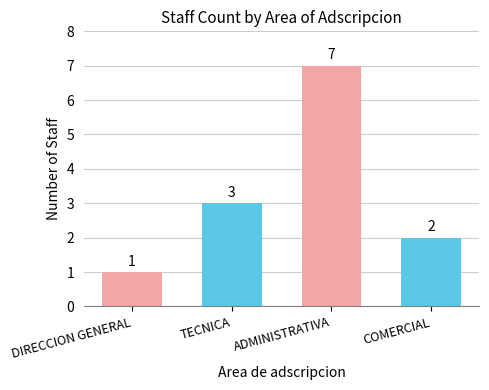

Rank the categories by value from lowest to highest.

DIRECCION GENERAL, COMERCIAL, TECNICA, ADMINISTRATIVA